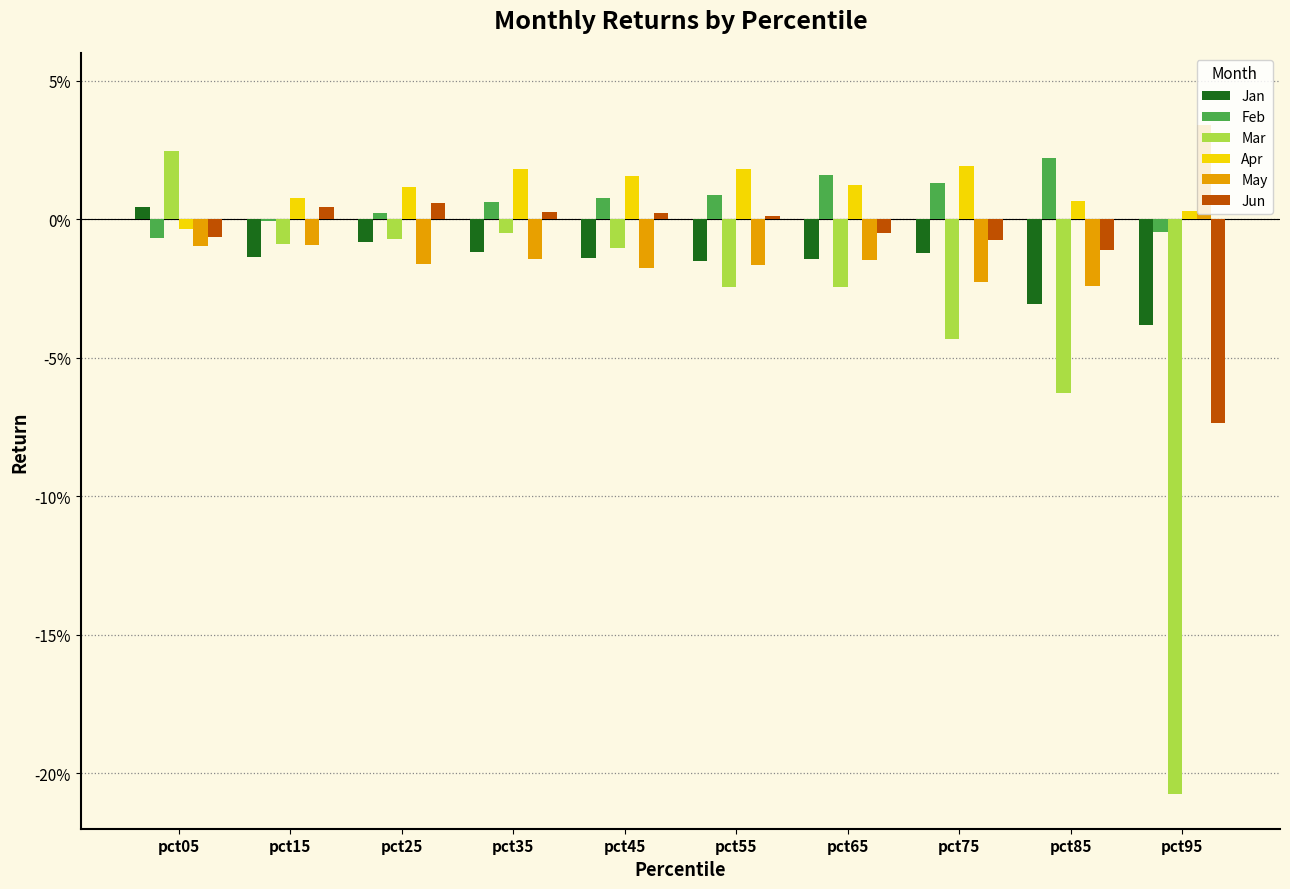

Which category has the lowest value in the Apr series?

pct05